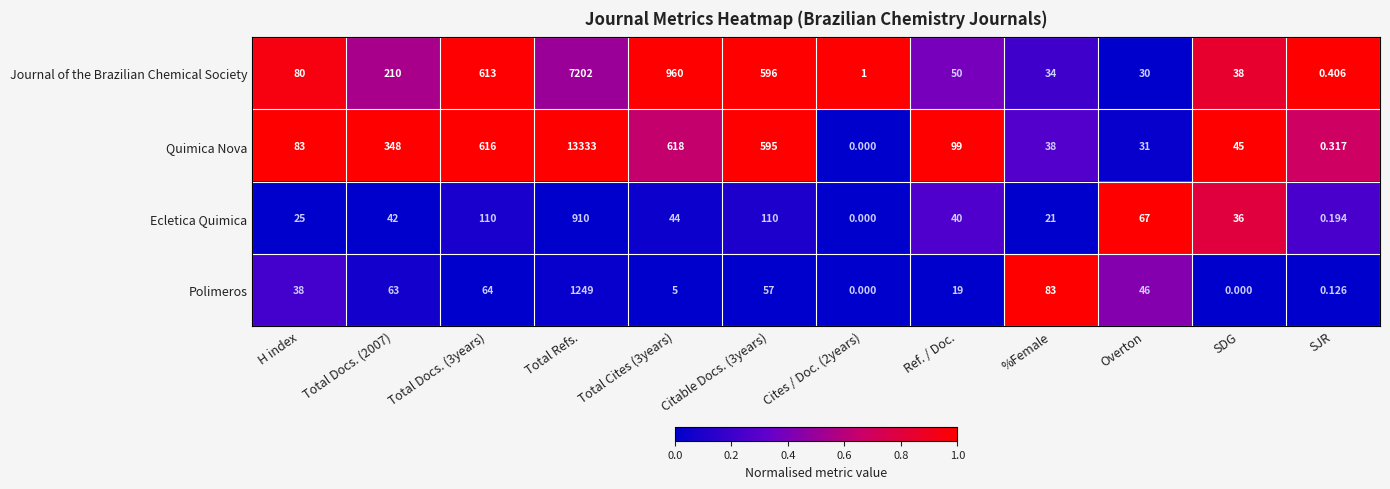

What is the difference between the highest and lowest values at H index?

58.0